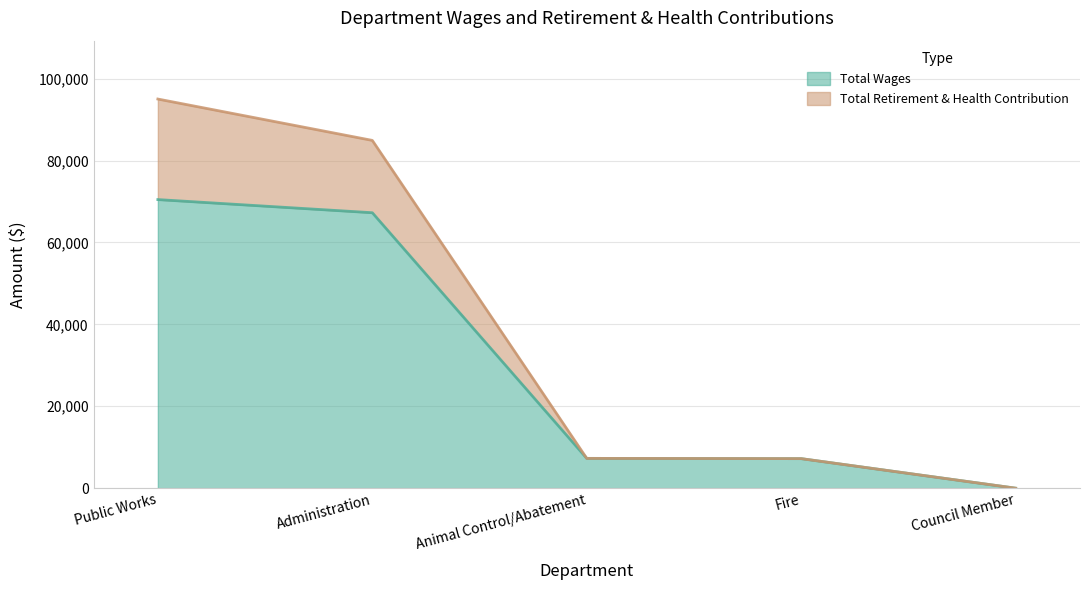

Which series has the widest spread of values?

Total Retirement & Health Contribution